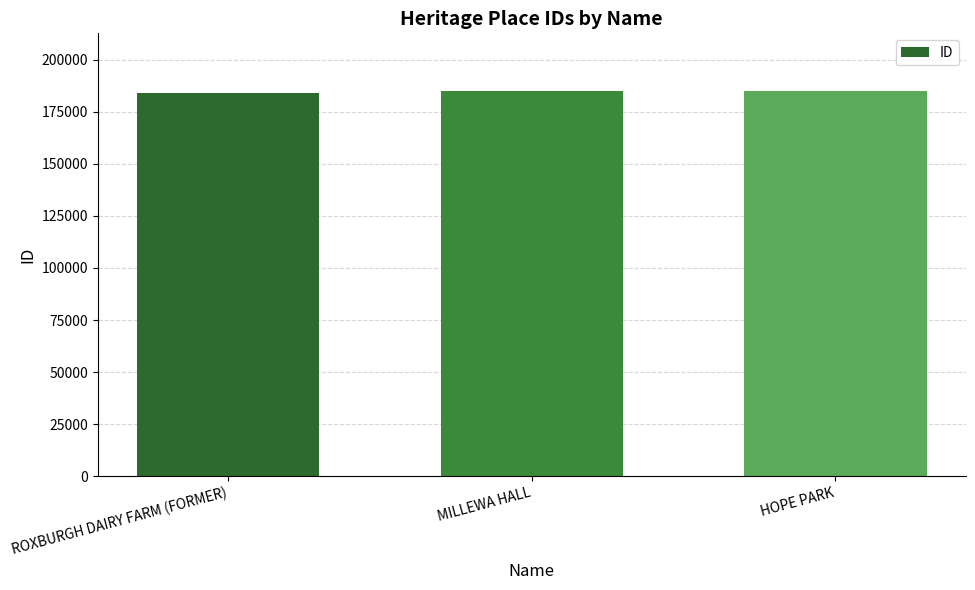

True or false: the data shows 183804 at ROXBURGH DAIRY FARM (FORMER).

True